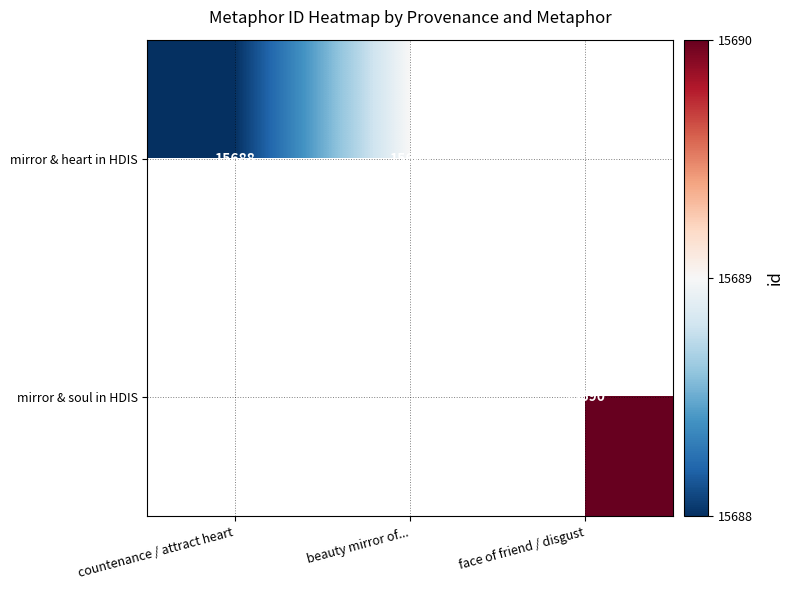

Is the value of mirror & soul in HDIS at face of friend / disgust greater than the value of mirror & heart in HDIS at countenance / attract heart?

Yes